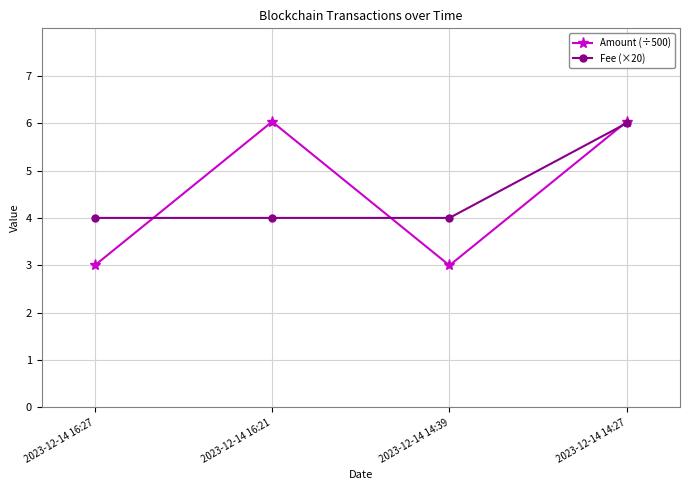

At 2023-12-14 16:27, list the series in order from smallest to largest.

Amount (÷500), Fee (×20)